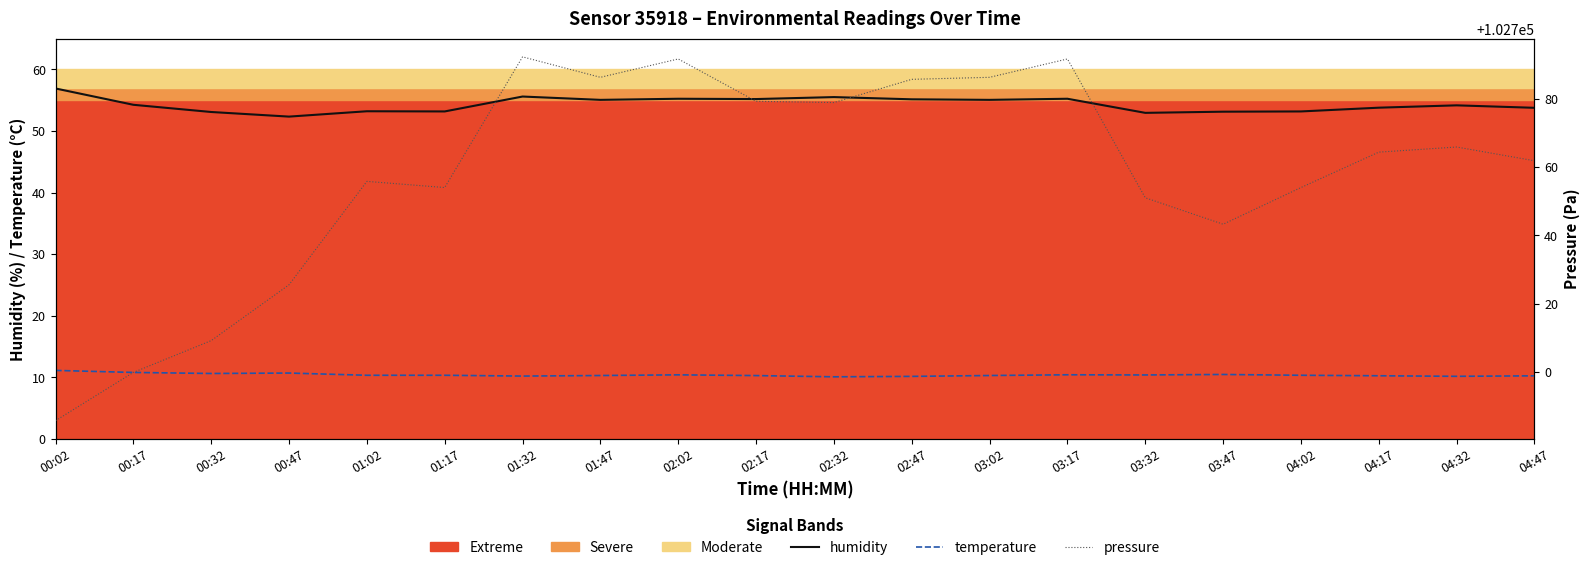

Is it true that temperature equals 14.6 at 00:47?

False